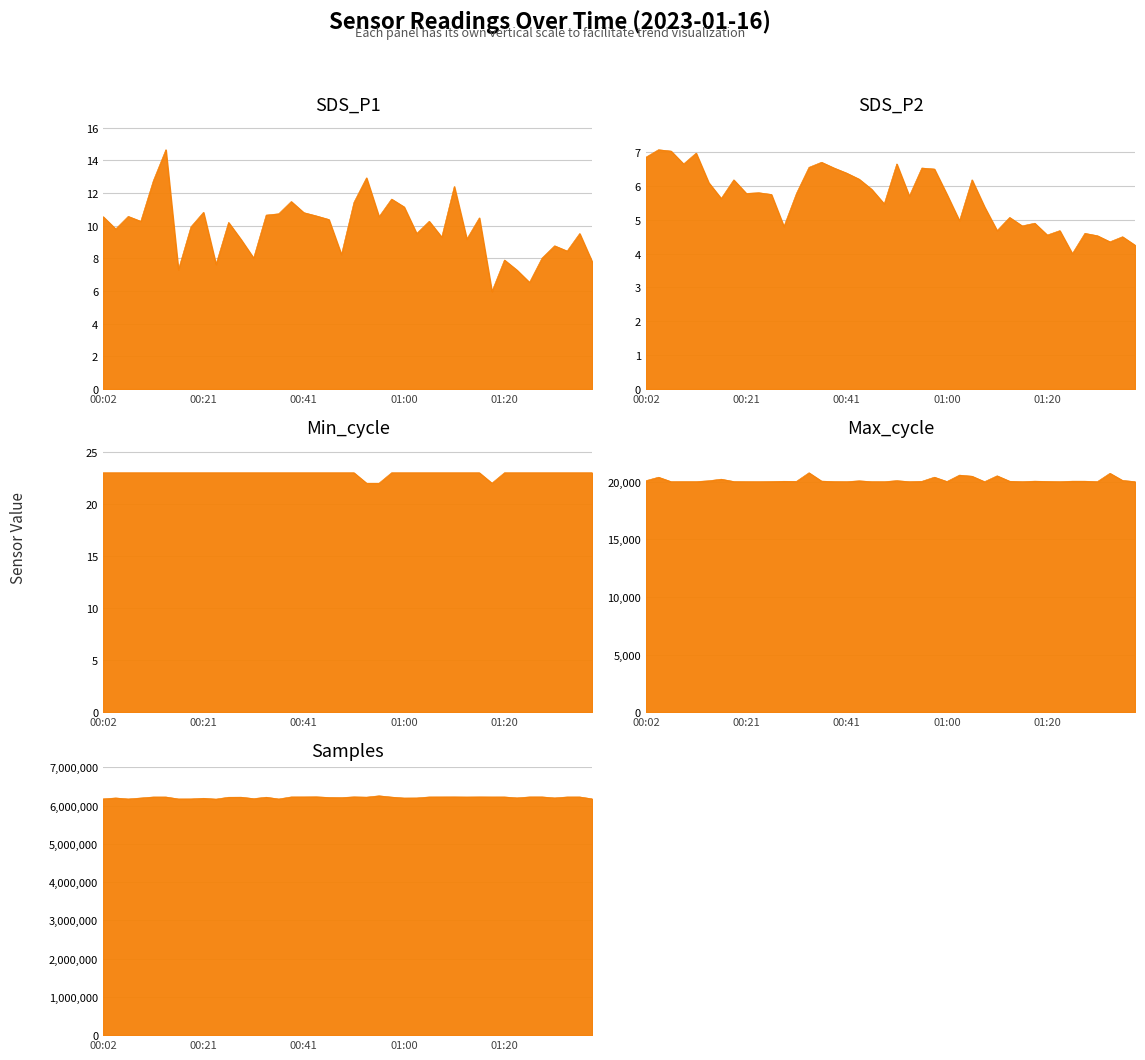

What is the minimum value for SDS_P2?

4.0